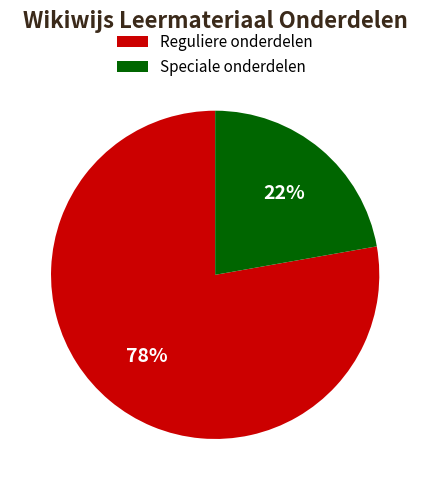

Between Speciale onderdelen and Reguliere onderdelen, which is larger?

Reguliere onderdelen